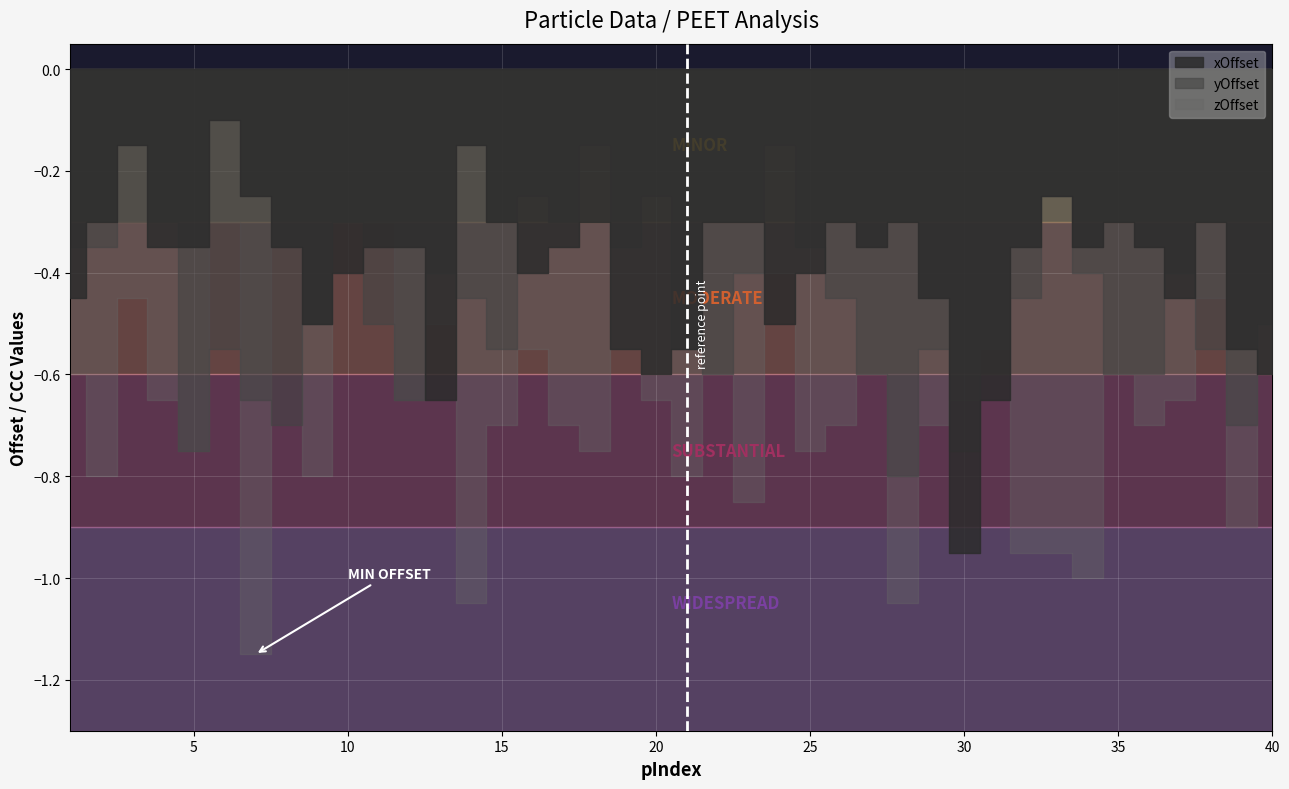

Where is zOffset nearest to the value 0?

6